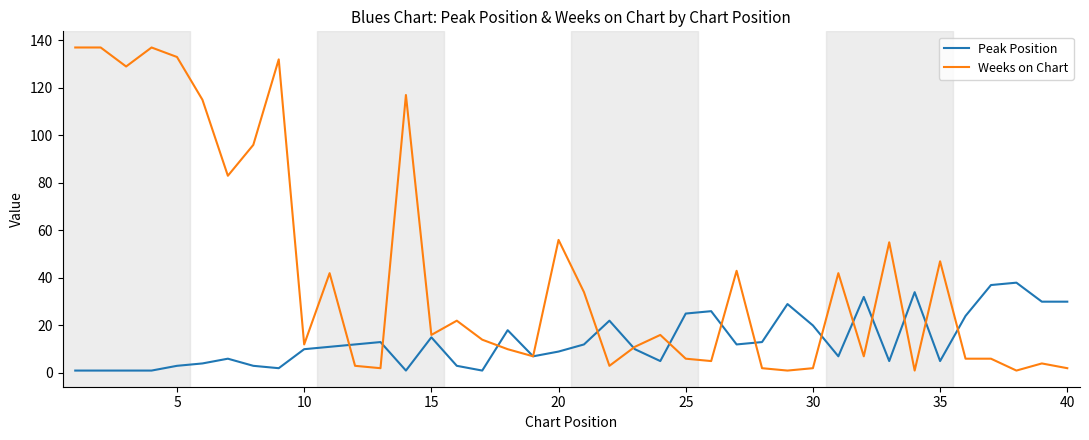

Which series has the largest range (max minus min)?

Weeks on Chart